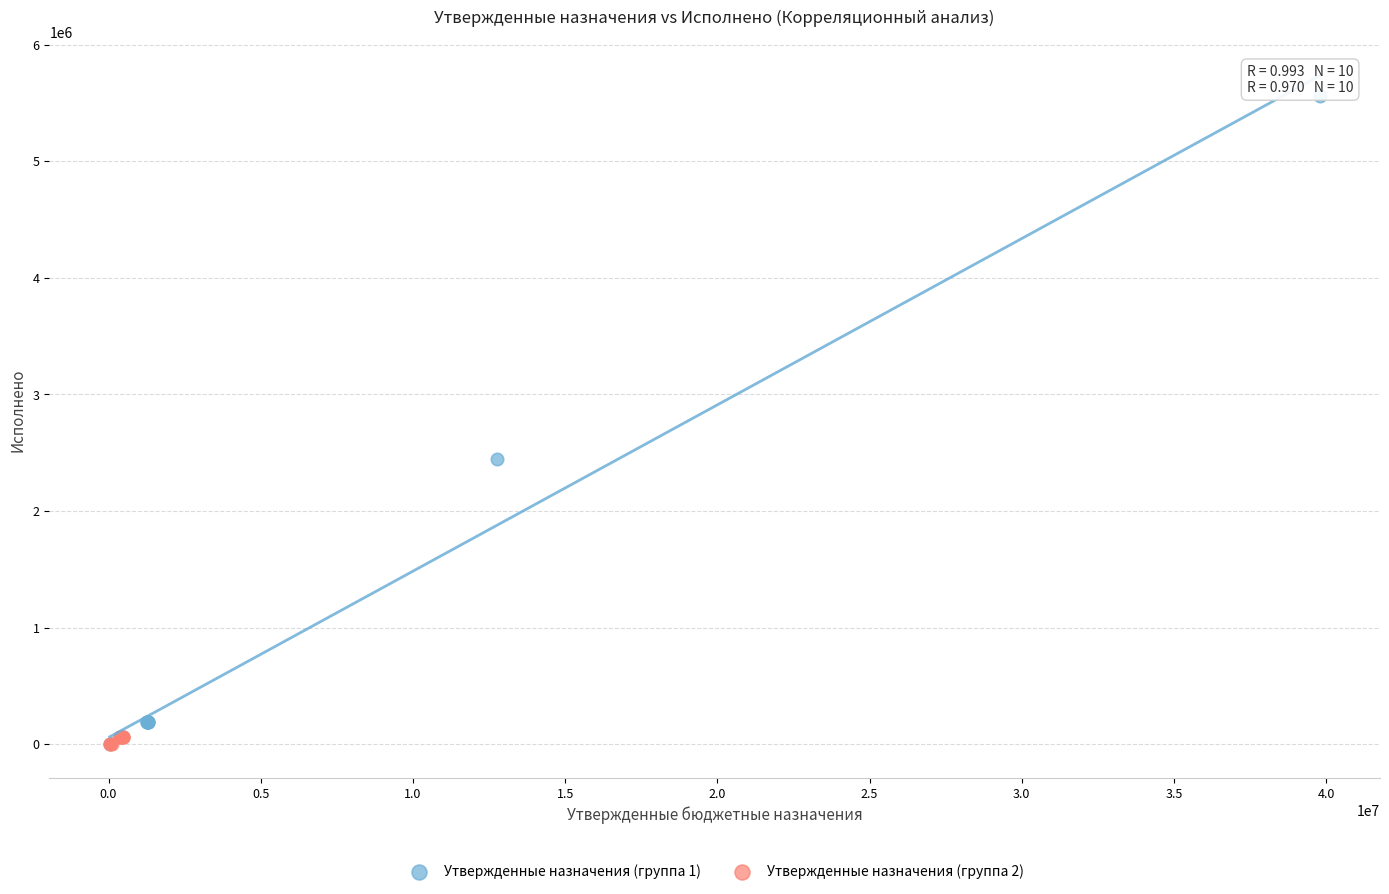

Which series has the largest Y range (max minus min)?

Утвержденные назначения (группа 1)